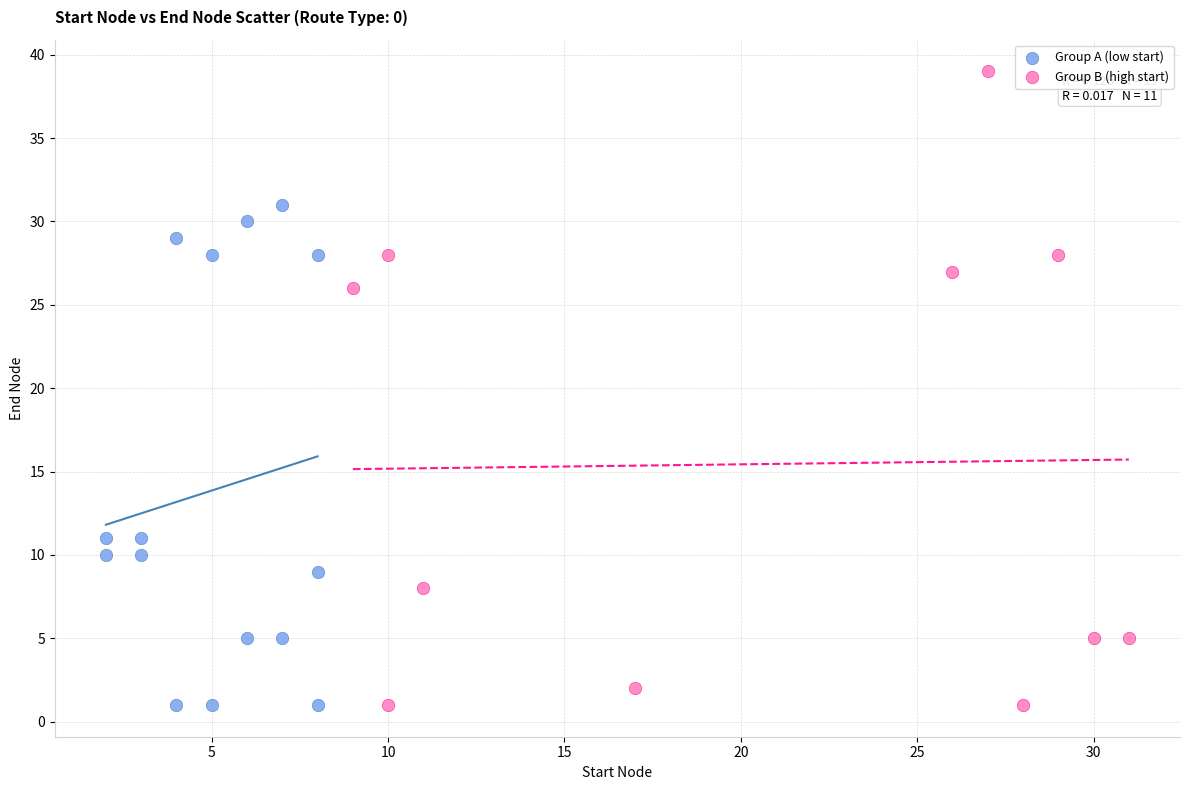

Which series reaches the maximum Y coordinate?

Group B (high start)